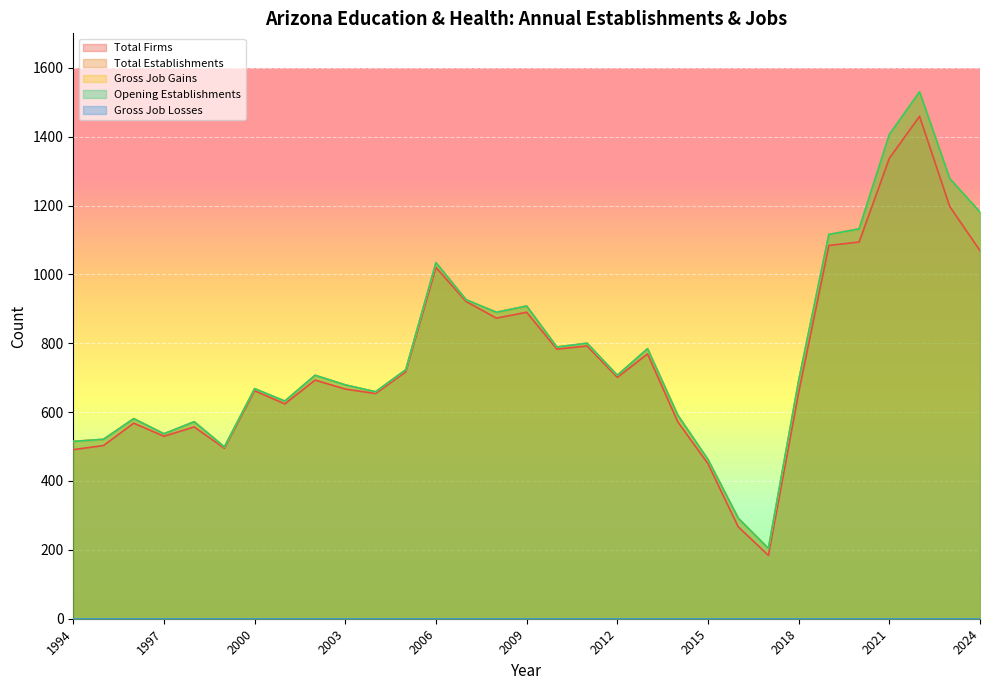

The value of Opening Establishments at 2020 is 1132. True or false?

True